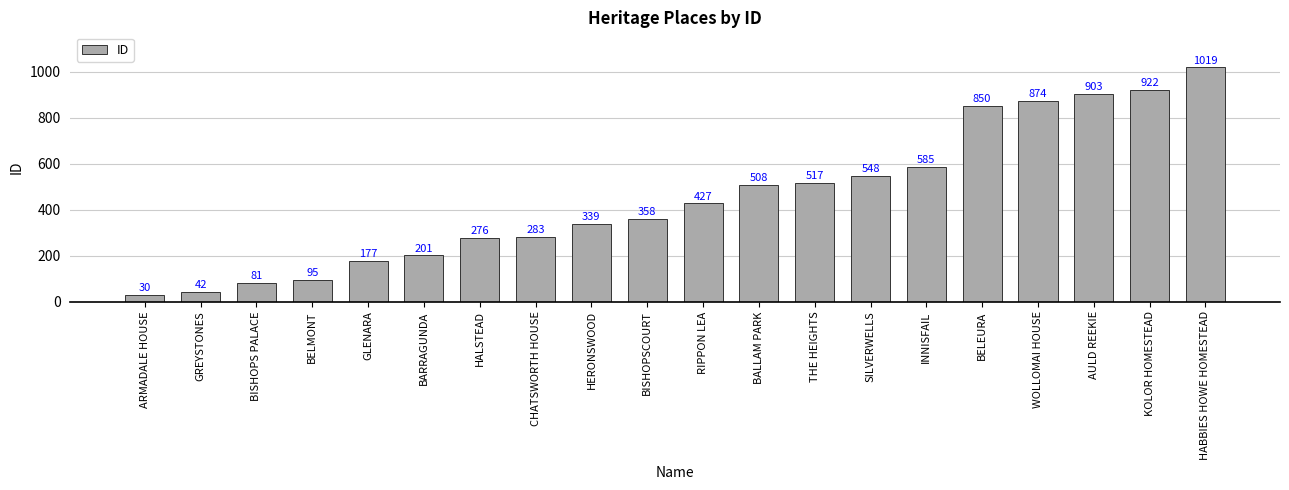

Approximately how many times larger is the value at GREYSTONES compared to BARRAGUNDA?

0.2